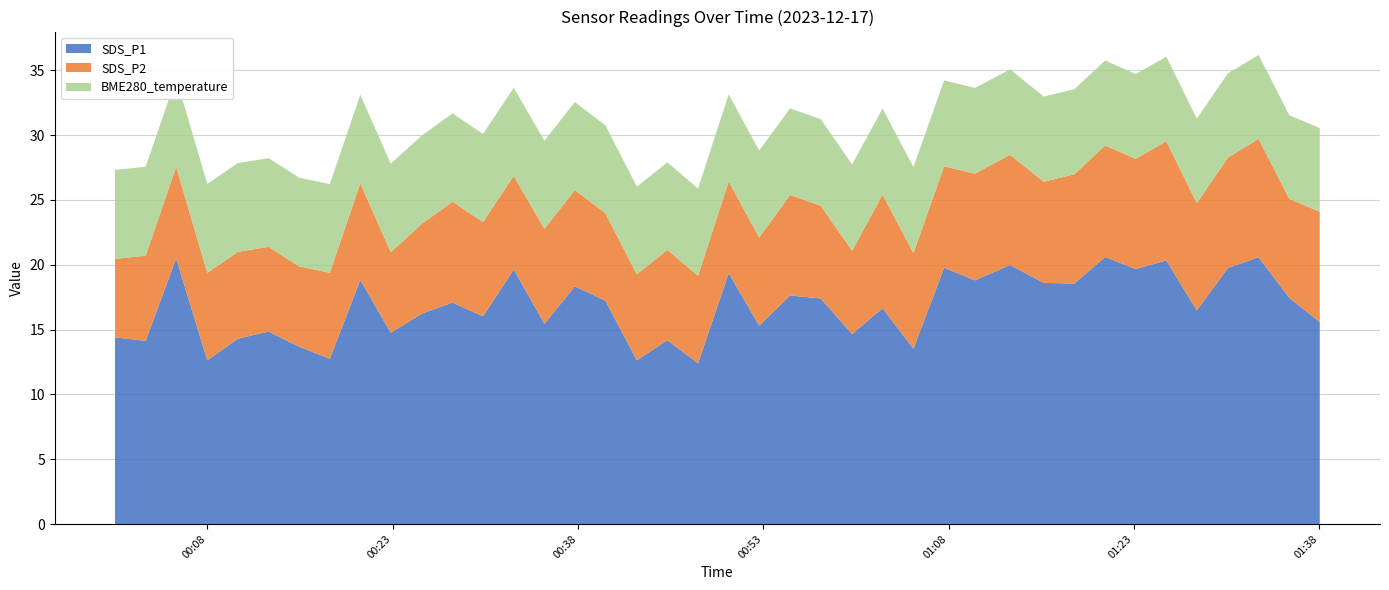

Reading left to right, what are all the values shown in this chart?

SDS_P1: 14.4	14.1	20.5	12.6	14.3	14.8	13.7	12.8	18.8	14.8	16.2	17.1	16.0	19.6	15.4	18.3	17.2	12.6	14.2	12.4	19.4	15.3	17.6	17.4	14.7	16.6	13.5	19.8	18.8	20.0	18.6	18.6	20.6	19.7	20.3	16.5	19.8	20.6	17.4	15.6
SDS_P2: 6.0	6.6	7.1	6.8	6.7	6.5	6.2	6.6	7.5	6.2	6.9	7.8	7.3	7.2	7.3	7.4	6.8	6.6	7.0	6.8	7.1	6.8	7.8	7.2	6.4	8.8	7.4	7.8	8.2	8.5	7.8	8.4	8.6	8.5	9.2	8.3	8.5	9.1	7.6	8.5
BME280_temperature: 6.9	6.9	6.9	6.8	6.8	6.8	6.8	6.8	6.8	6.8	6.8	6.8	6.8	6.8	6.8	6.8	6.8	6.8	6.8	6.7	6.7	6.7	6.7	6.7	6.7	6.7	6.6	6.6	6.6	6.6	6.6	6.6	6.6	6.5	6.5	6.5	6.5	6.5	6.5	6.5